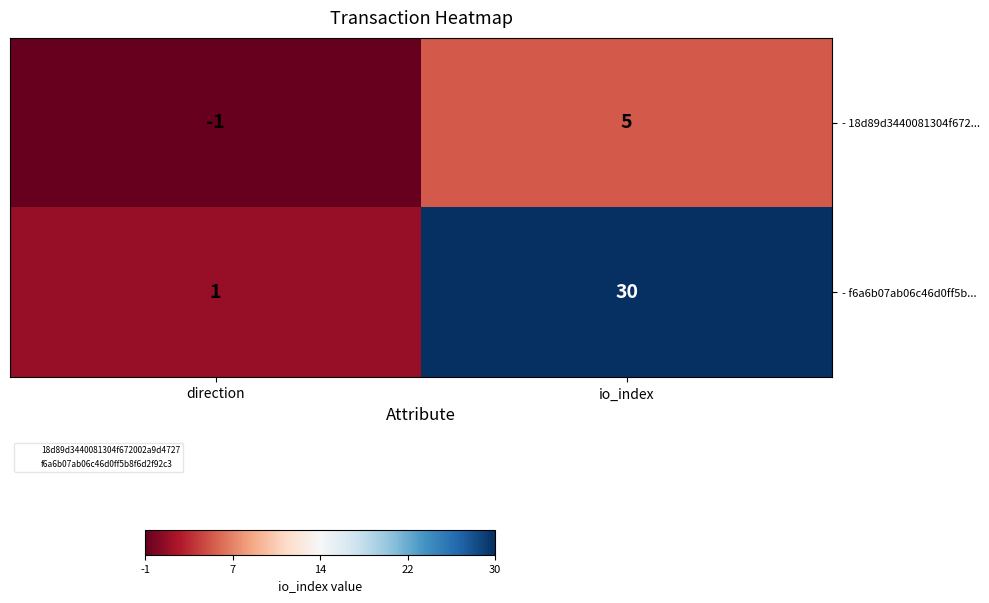

Reading left to right, what are all the values shown in this chart?

- 18d89d3440081304f672...: direction=-1	io_index=5
- f6a6b07ab06c46d0ff5b...: direction=1	io_index=30